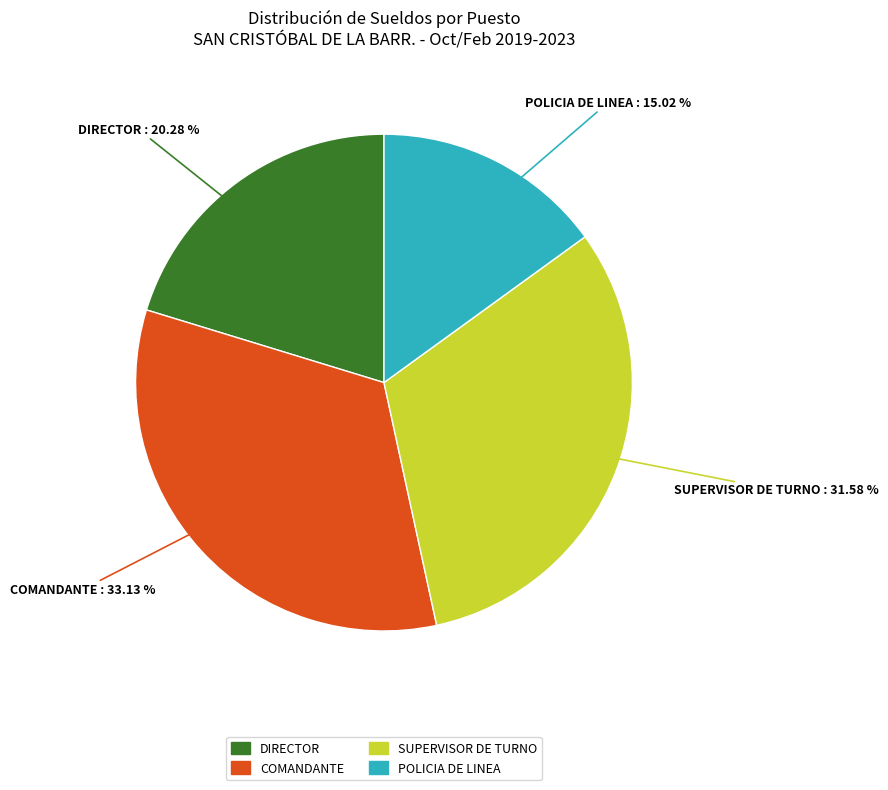

Is there a majority slice in this chart?

No